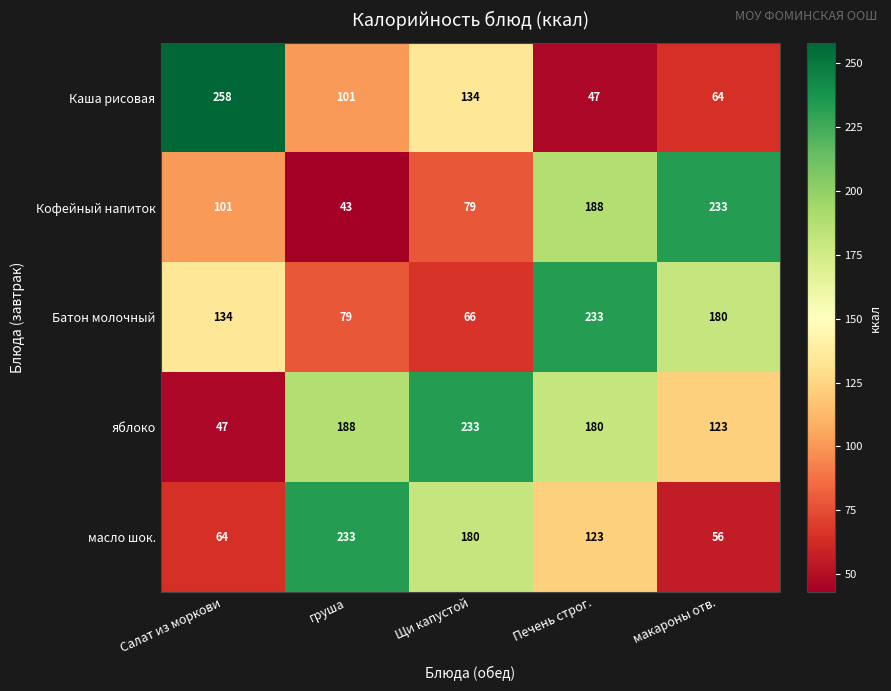

What is the difference between the highest and lowest values at Щи капустой?

167